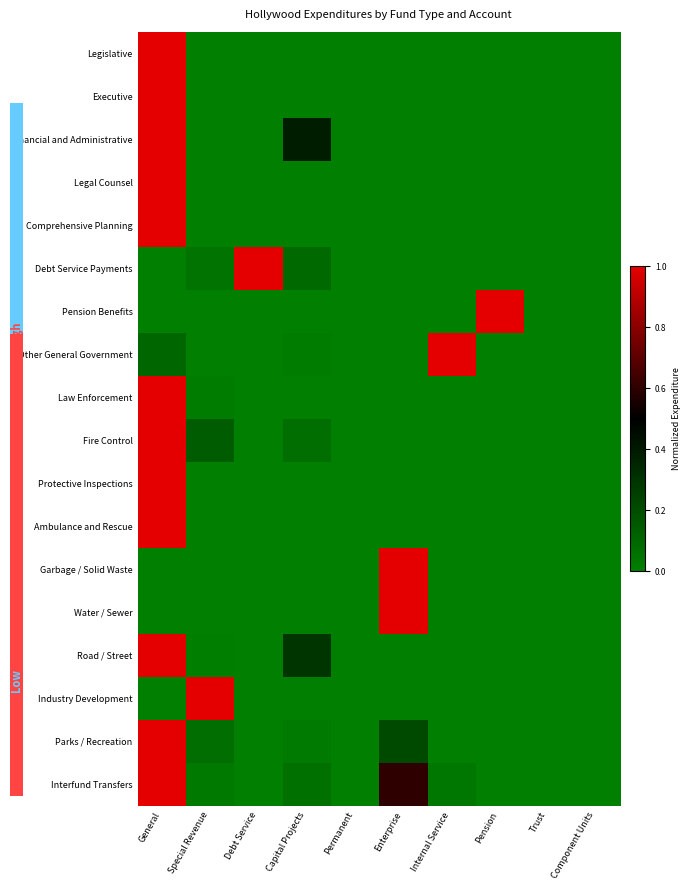

Reading left to right, extract all data points from this chart.

Legislative: General=1.0	Special Revenue=0.0	Debt Service=0.0	Capital Projects=0.0	Permanent=0.0	Enterprise=0.0	Internal Service=0.0	Pension=0.0	Trust=0.0	Component Units=0.0
Executive: General=1.0	Special Revenue=0.0	Debt Service=0.0	Capital Projects=0.0	Permanent=0.0	Enterprise=0.0	Internal Service=0.0	Pension=0.0	Trust=0.0	Component Units=0.0
Financial and Administrative: General=1.0	Special Revenue=0.0	Debt Service=0.0	Capital Projects=0.4	Permanent=0.0	Enterprise=0.0	Internal Service=0.0	Pension=0.0	Trust=0.0	Component Units=0.0
Legal Counsel: General=1.0	Special Revenue=0.0	Debt Service=0.0	Capital Projects=0.0	Permanent=0.0	Enterprise=0.0	Internal Service=0.0	Pension=0.0	Trust=0.0	Component Units=0.0
Comprehensive Planning: General=1.0	Special Revenue=0.0	Debt Service=0.0	Capital Projects=0.0	Permanent=0.0	Enterprise=0.0	Internal Service=0.0	Pension=0.0	Trust=0.0	Component Units=0.0
Debt Service Payments: General=0.0	Special Revenue=0.0	Debt Service=1.0	Capital Projects=0.1	Permanent=0.0	Enterprise=0.0	Internal Service=0.0	Pension=0.0	Trust=0.0	Component Units=0.0
Pension Benefits: General=0.0	Special Revenue=0.0	Debt Service=0.0	Capital Projects=0.0	Permanent=0.0	Enterprise=0.0	Internal Service=0.0	Pension=1.0	Trust=0.0	Component Units=0.0
Other General Government: General=0.1	Special Revenue=0.0	Debt Service=0.0	Capital Projects=0.0	Permanent=0.0	Enterprise=0.0	Internal Service=1.0	Pension=0.0	Trust=0.0	Component Units=0.0
Law Enforcement: General=1.0	Special Revenue=0.0	Debt Service=0.0	Capital Projects=0.0	Permanent=0.0	Enterprise=0.0	Internal Service=0.0	Pension=0.0	Trust=0.0	Component Units=0.0
Fire Control: General=1.0	Special Revenue=0.1	Debt Service=0.0	Capital Projects=0.1	Permanent=0.0	Enterprise=0.0	Internal Service=0.0	Pension=0.0	Trust=0.0	Component Units=0.0
Protective Inspections: General=1.0	Special Revenue=0.0	Debt Service=0.0	Capital Projects=0.0	Permanent=0.0	Enterprise=0.0	Internal Service=0.0	Pension=0.0	Trust=0.0	Component Units=0.0
Ambulance and Rescue: General=1.0	Special Revenue=0.0	Debt Service=0.0	Capital Projects=0.0	Permanent=0.0	Enterprise=0.0	Internal Service=0.0	Pension=0.0	Trust=0.0	Component Units=0.0
Garbage / Solid Waste: General=0.0	Special Revenue=0.0	Debt Service=0.0	Capital Projects=0.0	Permanent=0.0	Enterprise=1.0	Internal Service=0.0	Pension=0.0	Trust=0.0	Component Units=0.0
Water / Sewer: General=0.0	Special Revenue=0.0	Debt Service=0.0	Capital Projects=0.0	Permanent=0.0	Enterprise=1.0	Internal Service=0.0	Pension=0.0	Trust=0.0	Component Units=0.0
Road / Street: General=1.0	Special Revenue=0.0	Debt Service=0.0	Capital Projects=0.3	Permanent=0.0	Enterprise=0.0	Internal Service=0.0	Pension=0.0	Trust=0.0	Component Units=0.0
Industry Development: General=0.0	Special Revenue=1.0	Debt Service=0.0	Capital Projects=0.0	Permanent=0.0	Enterprise=0.0	Internal Service=0.0	Pension=0.0	Trust=0.0	Component Units=0.0
Parks / Recreation: General=1.0	Special Revenue=0.1	Debt Service=0.0	Capital Projects=0.0	Permanent=0.0	Enterprise=0.2	Internal Service=0.0	Pension=0.0	Trust=0.0	Component Units=0.0
Interfund Transfers: General=1.0	Special Revenue=0.0	Debt Service=0.0	Capital Projects=0.1	Permanent=0.0	Enterprise=0.6	Internal Service=0.0	Pension=0.0	Trust=0.0	Component Units=0.0